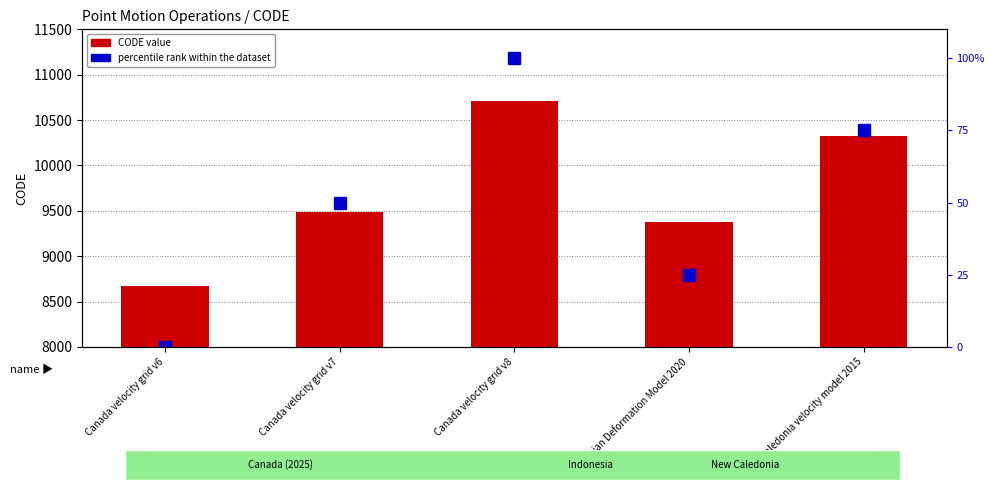

At Canada velocity grid v7, list the series in order from smallest to largest.

percentile rank within the dataset, CODE